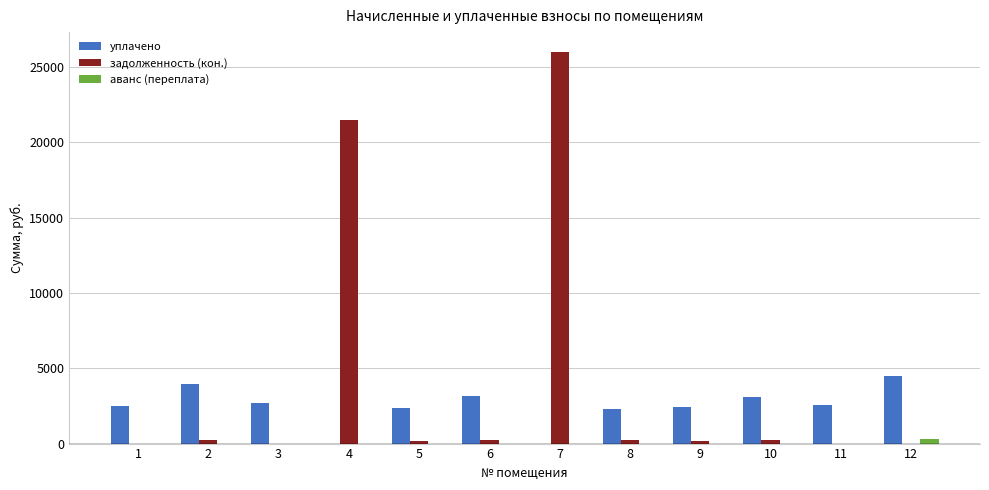

How many distinct data groups are displayed?

3